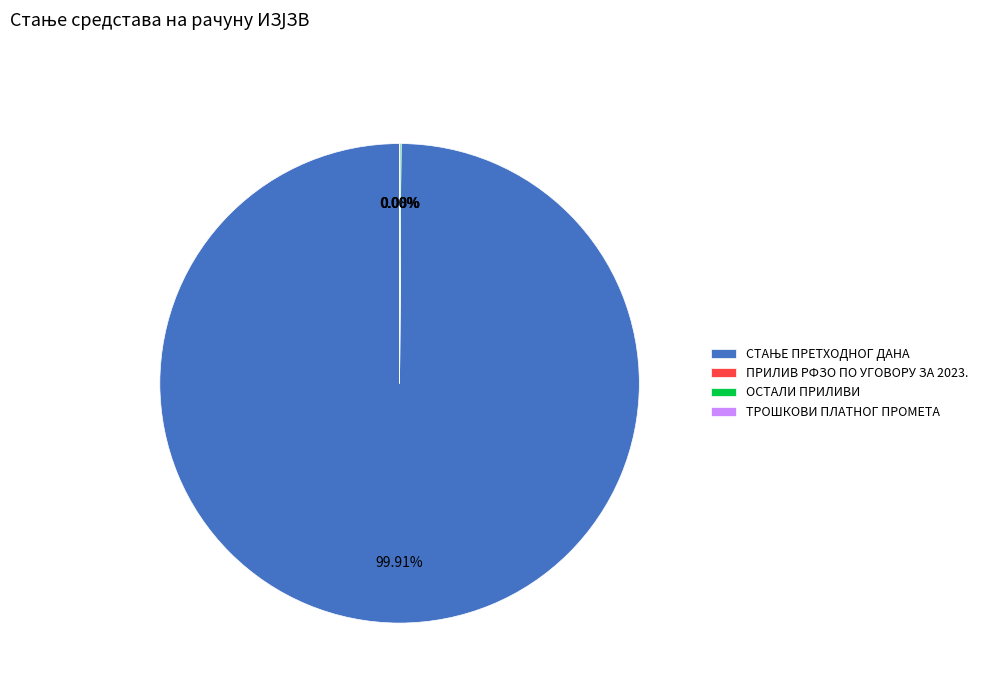

Is there a majority slice in this chart?

Yes